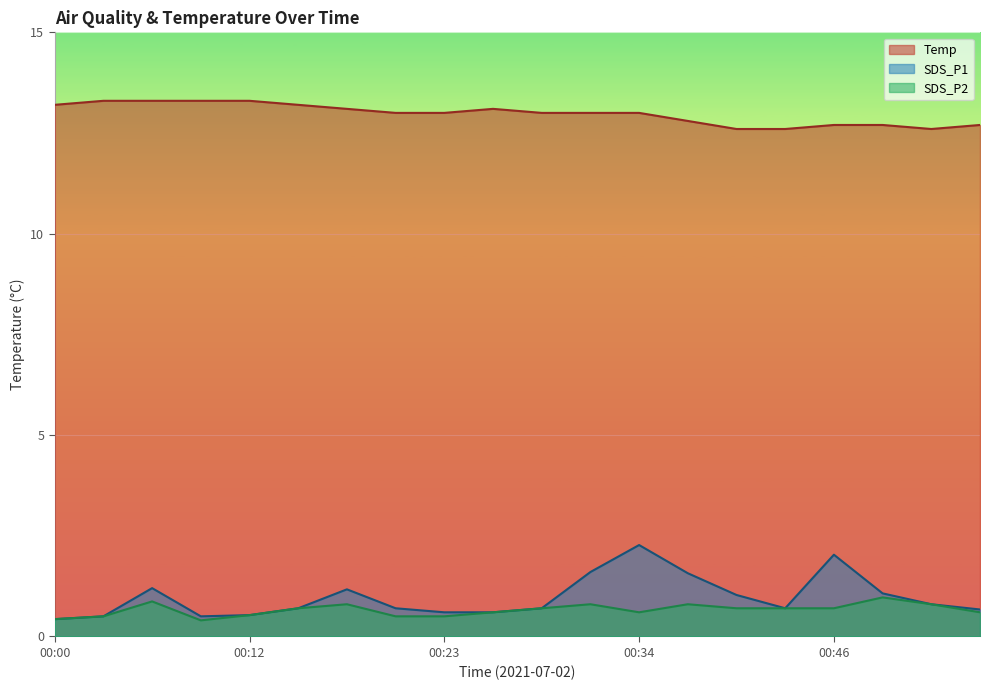

What is the difference between the maximum and minimum values in the SDS_P1 series?

1.8